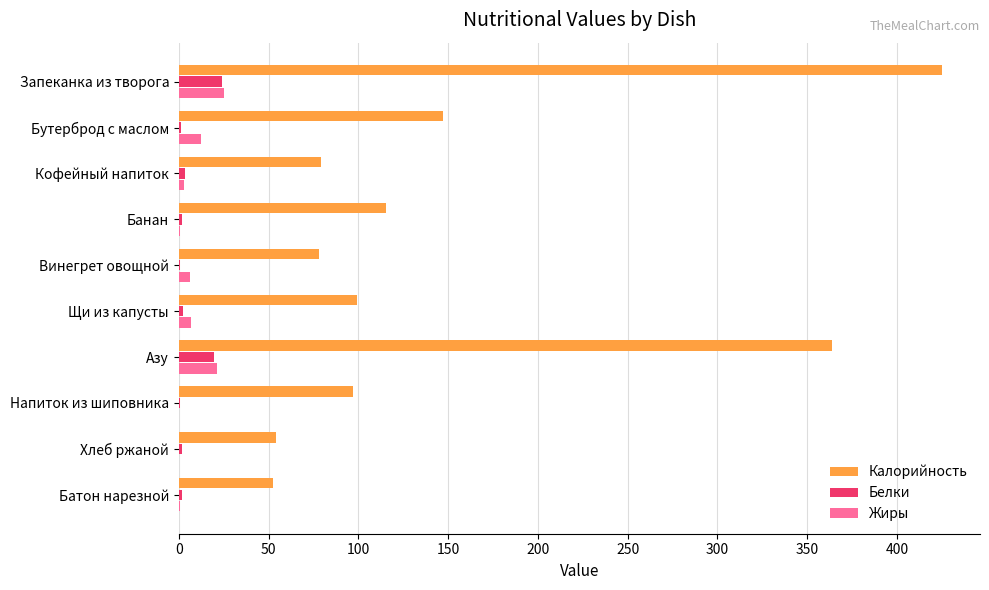

What is the sum of all Белки values?

57.2